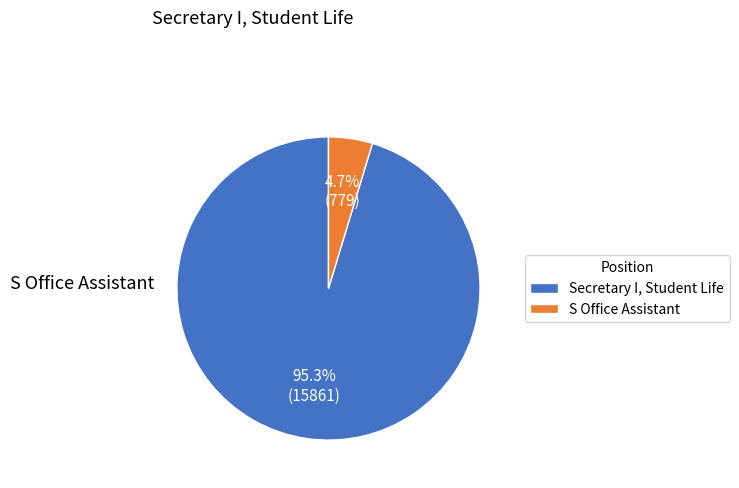

Does any single category account for the majority?

Yes